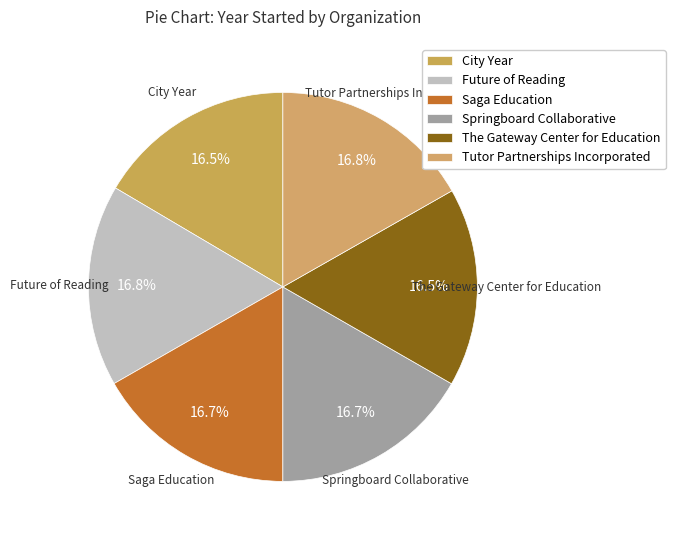

What is the ratio of the value at Springboard Collaborative to the value at City Year?

1.0